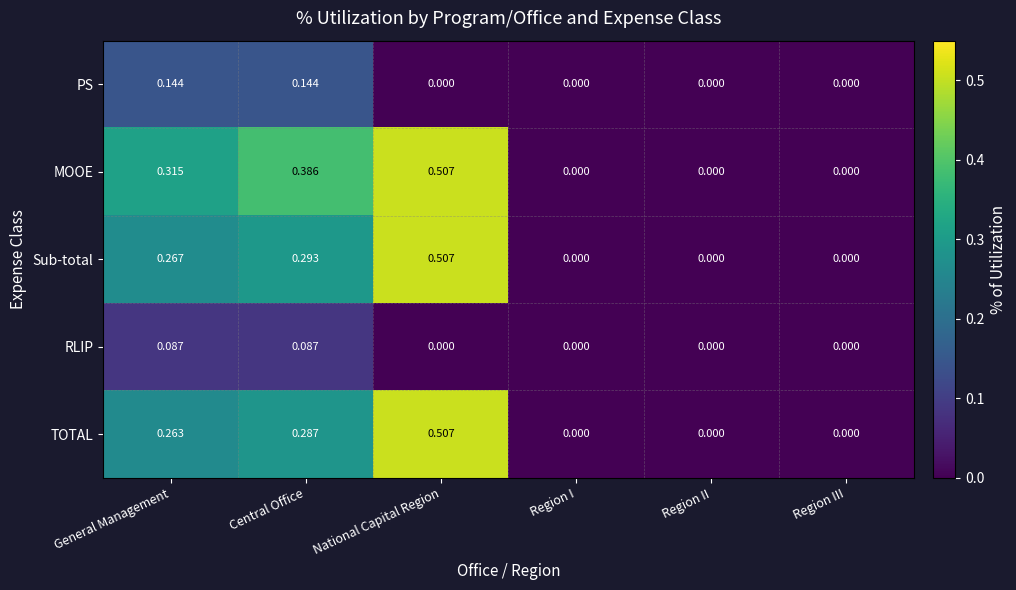

Between Central Office and Region I, which series saw the biggest shift?

MOOE